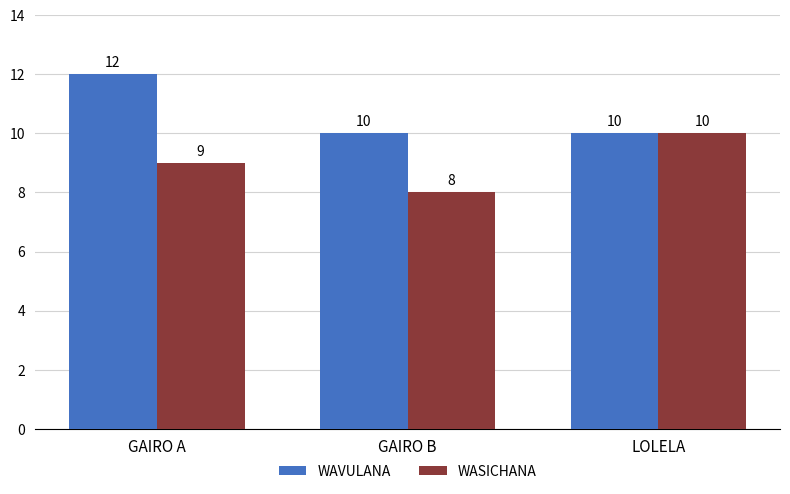

What is the label of the 1st bar from the right?

LOLELA